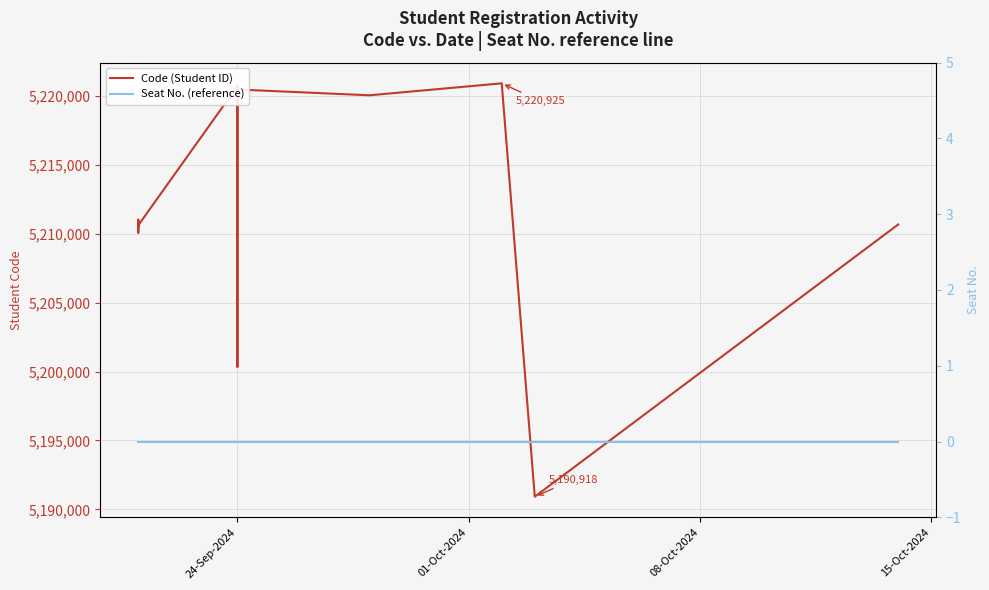

Reading left to right, list all the values displayed in this chart.

Code (Student ID): 5210547	5211024	5210081	5210619	5220716	5200345	5220701	5220466	5220693	5220191	5220478	5220057	5220925	5190918	5210680
Seat No. (reference): 0	0	0	0	0	0	0	0	0	0	0	0	0	0	0